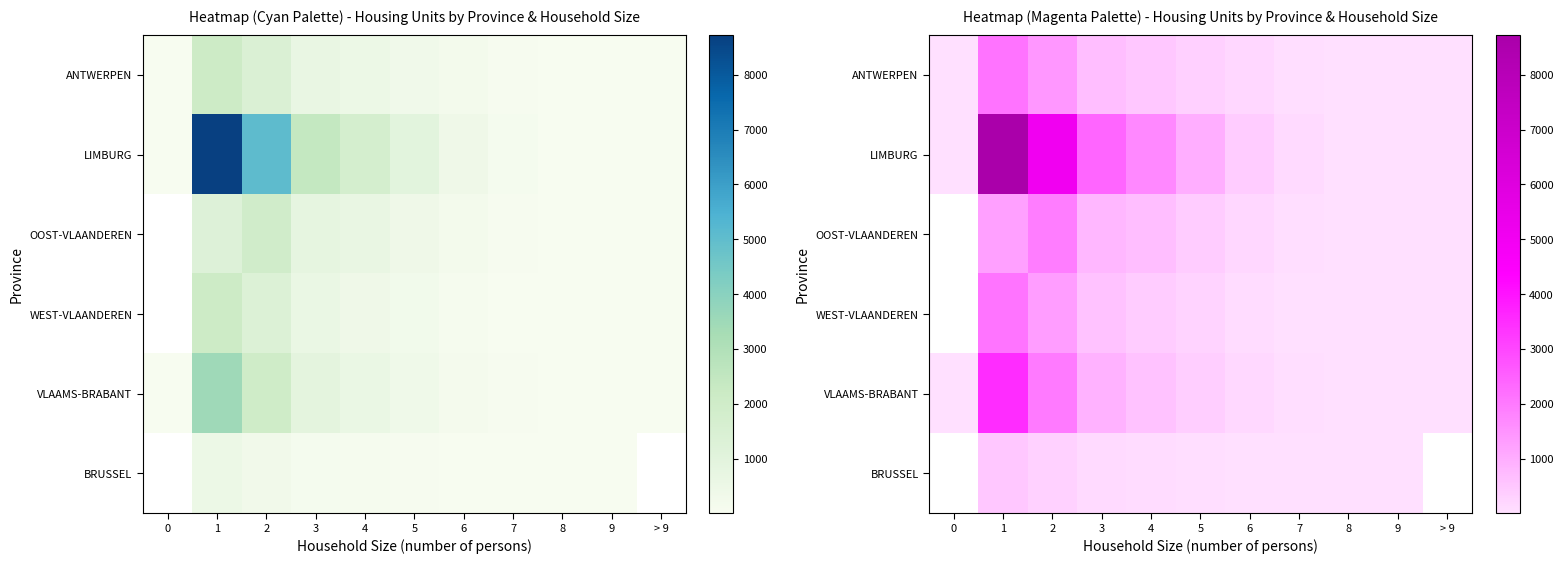

Where does the ANTWERPEN series first go above 183?

1